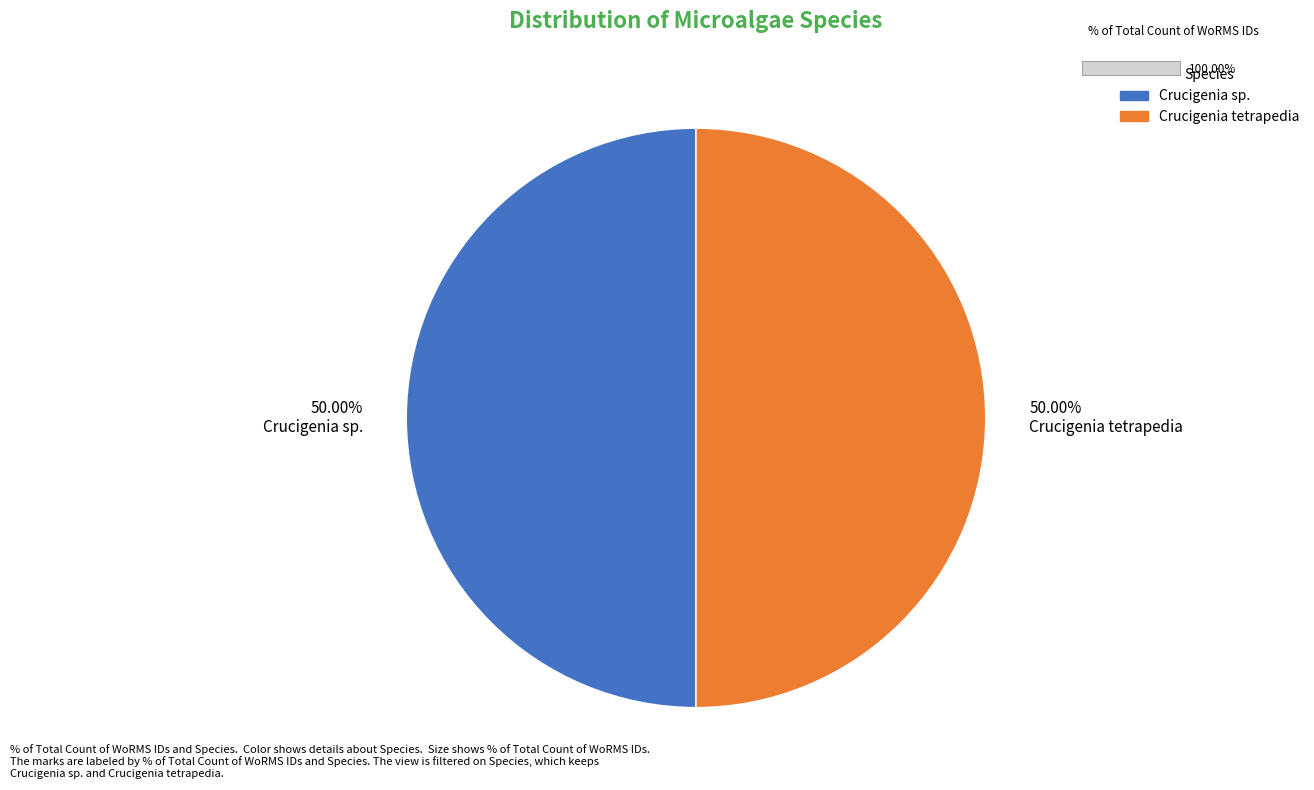

Count the number of slices in the pie.

2